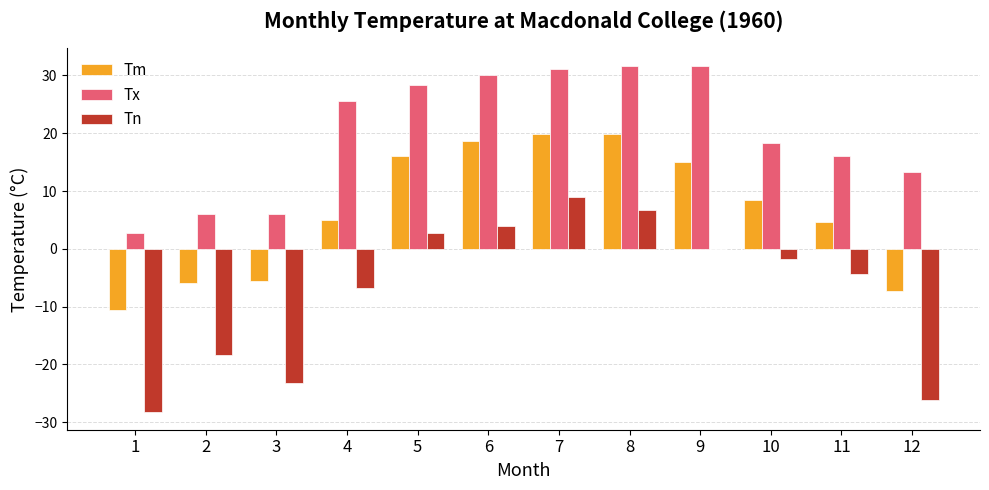

Is the value of Tm at 4 greater than the value of Tx at 11?

No